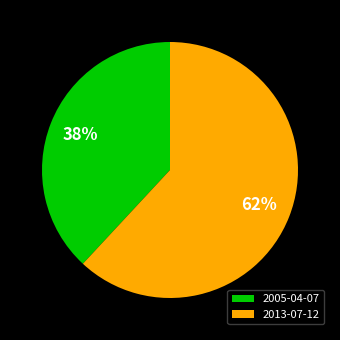

Combined, do 2005-04-07 and 2013-07-12 account for over 50%?

Yes